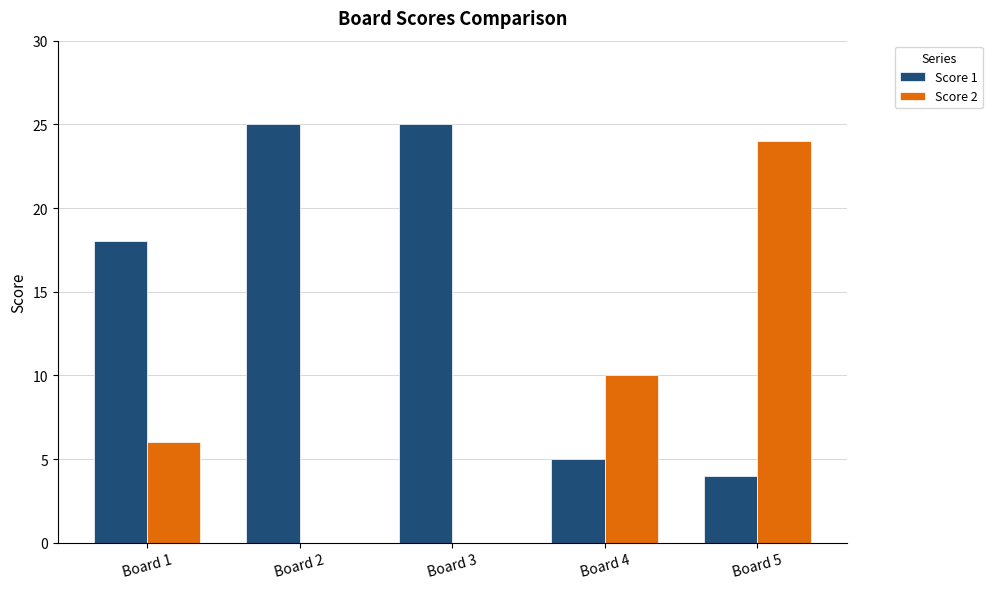

Are the bars grouped side by side (vs. stacked)?

Yes